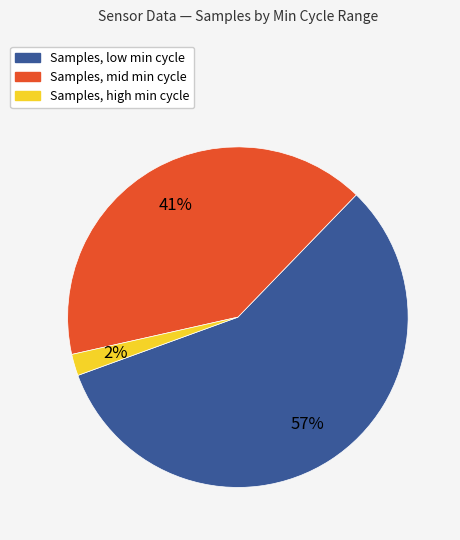

Which has a higher value, Samples, mid min cycle or Samples, high min cycle?

Samples, mid min cycle